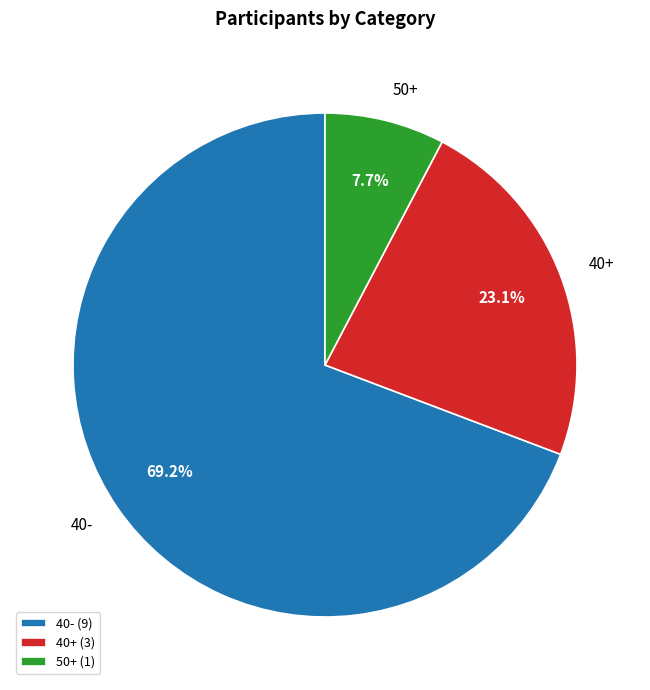

To the nearest percent, what is the combined percentage of 50+ and 40+?

31%